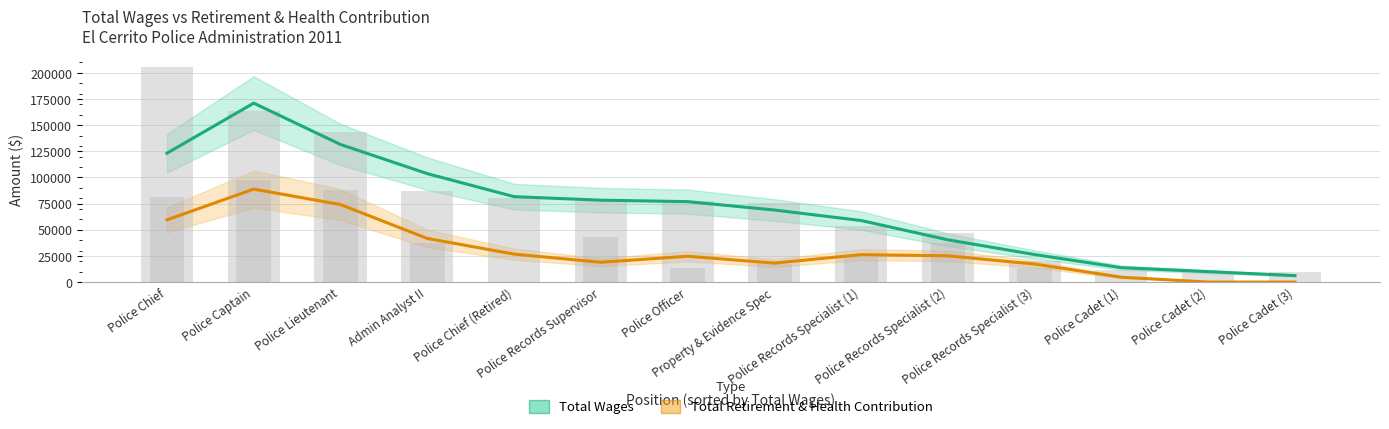

Is it true that Total Wages equals 24349.8 at Police Cadet (1)?

False